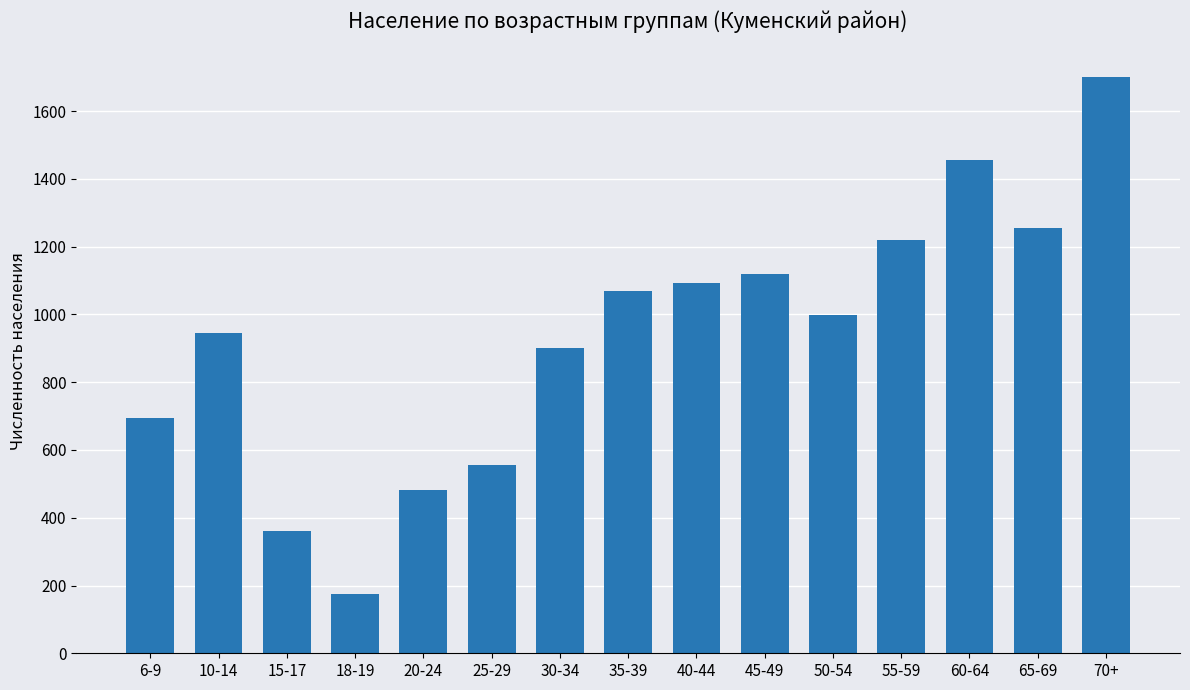

The chart shows a value of 742 at 20-24. True or false?

False